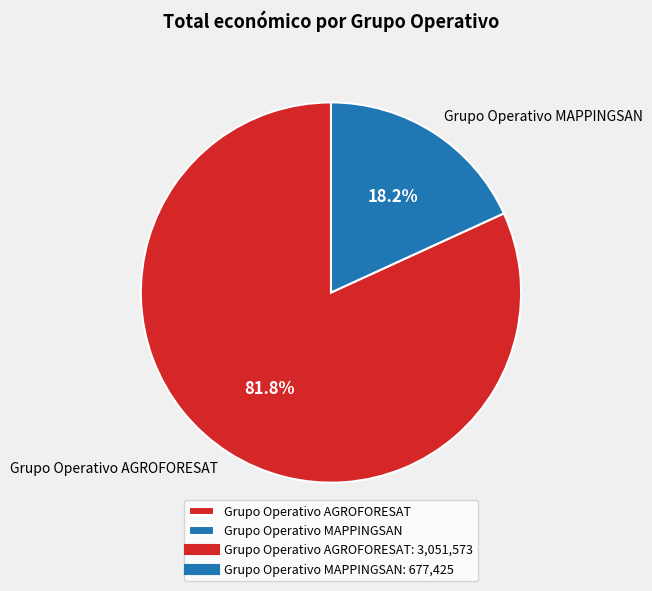

Which category has the biggest portion of the pie?

Grupo Operativo AGROFORESAT